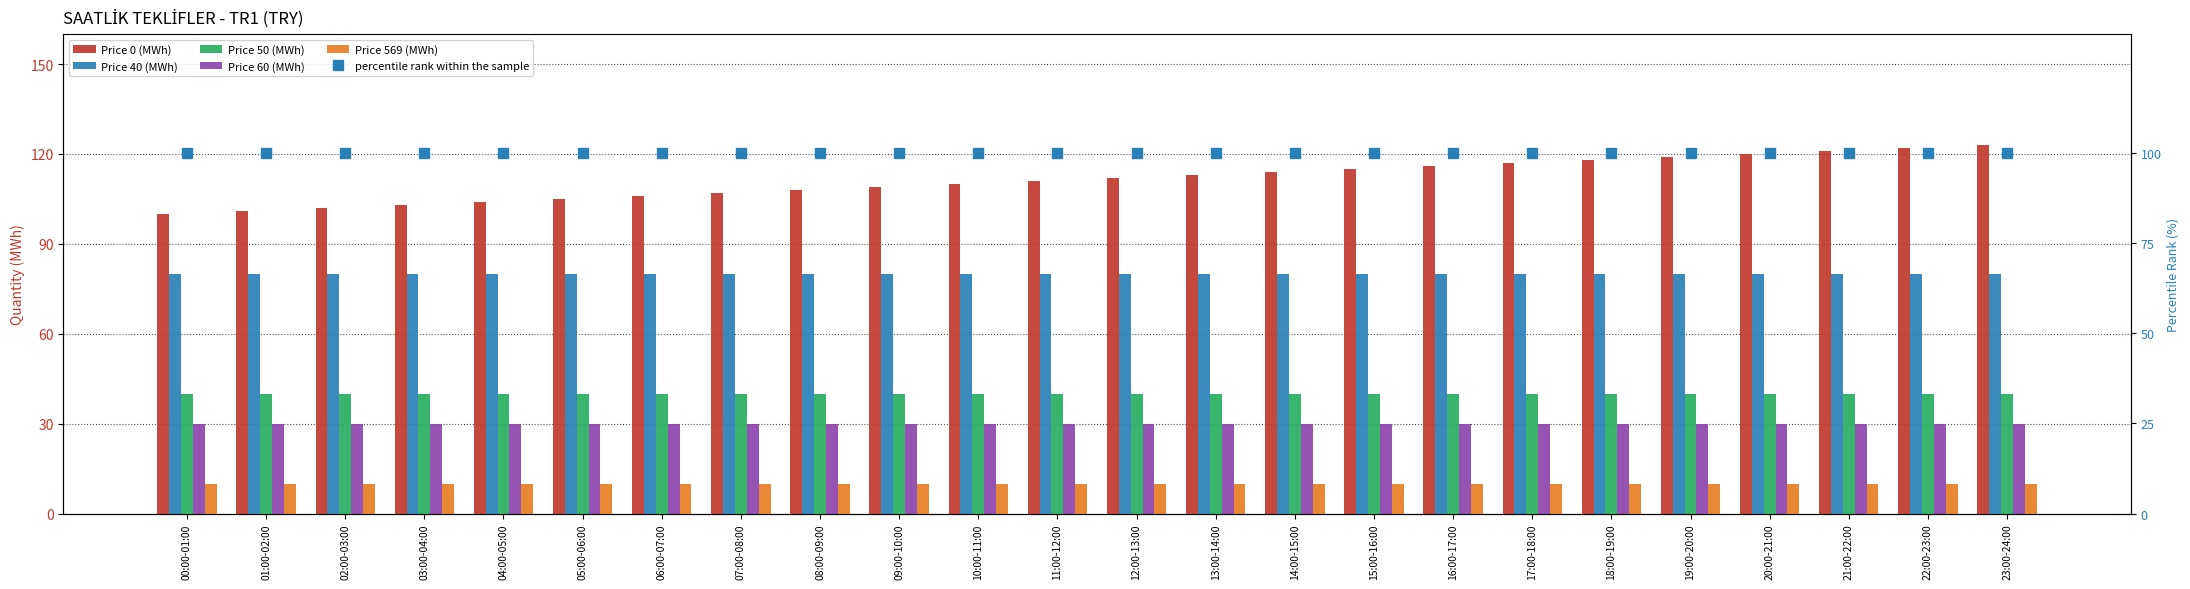

Which series has the widest spread of values?

Price 0 (MWh)